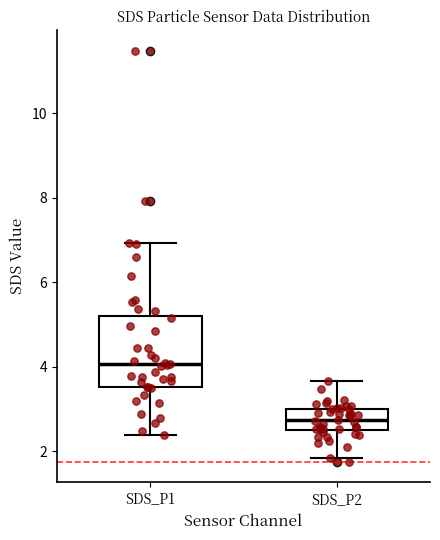

Reading left to right, transcribe this box plot: for each box, give where its median line is, the range the box spans, and where its two whiskers end, as read against the y-axis. The values are not printed on the chart, so give them approximately, as read against the axis.

SDS_P1: median 4.0, box 3.6 to 5.2, whiskers 2.4 to 7.0
SDS_P2: median 2.8, box 2.6 to 3.0, whiskers 1.8 to 3.6